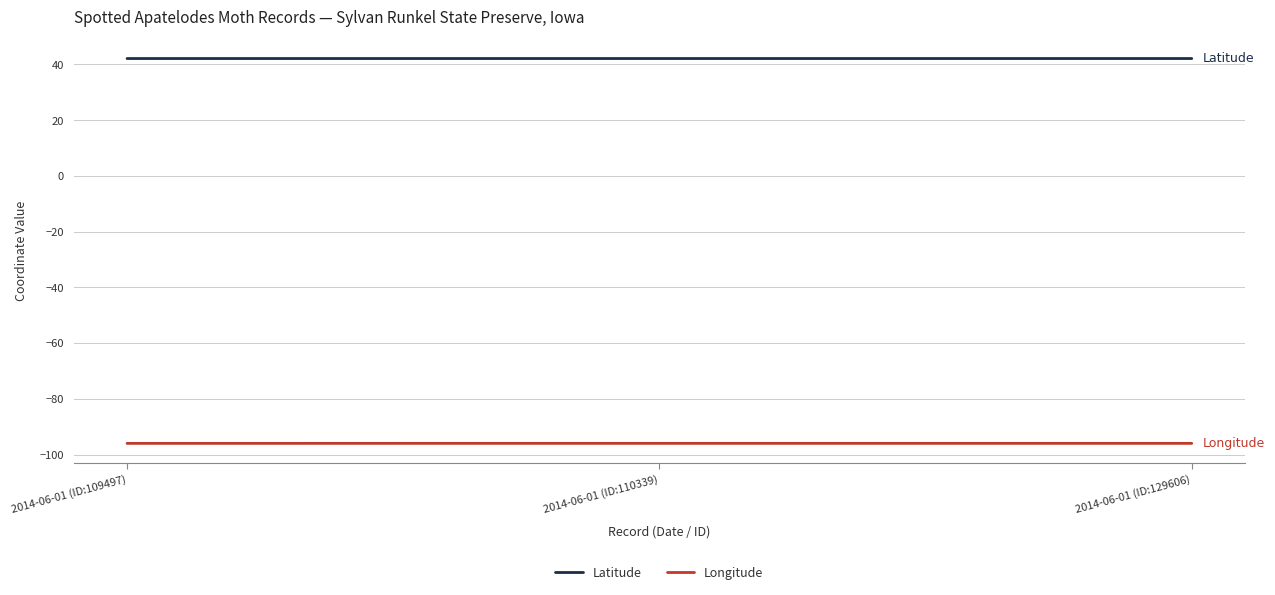

Rank the series by their average value, from highest to lowest.

Latitude, Longitude